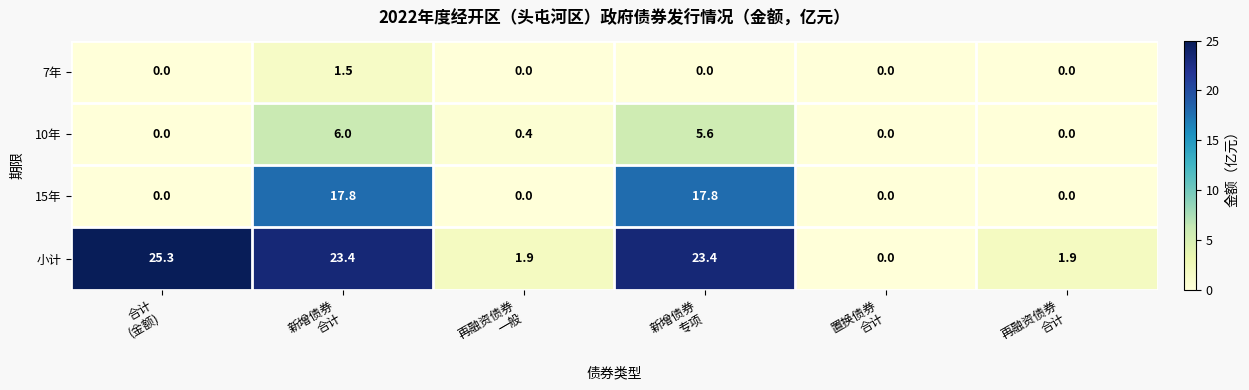

List the series in order of their peak value, highest first.

小计, 15年, 10年, 7年